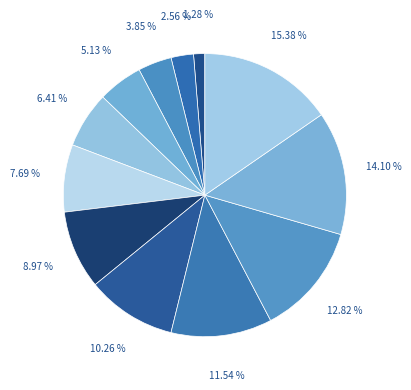

How many segments does this pie chart have?

12